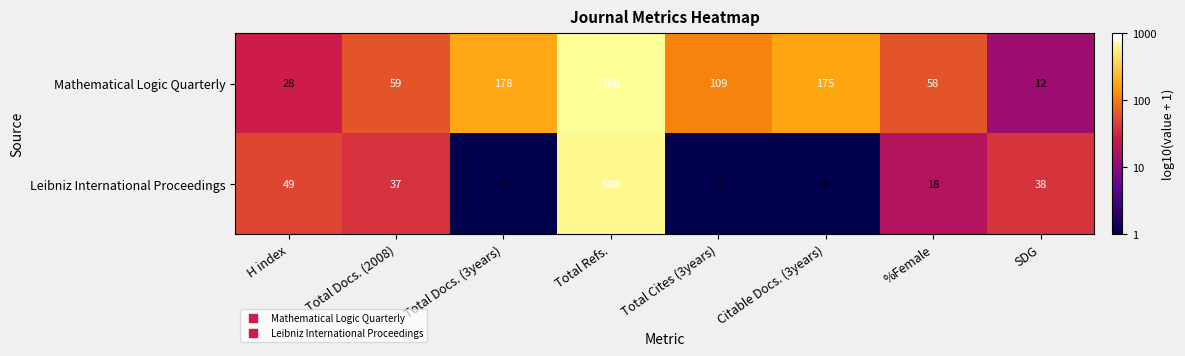

How many series are shown in this chart?

2